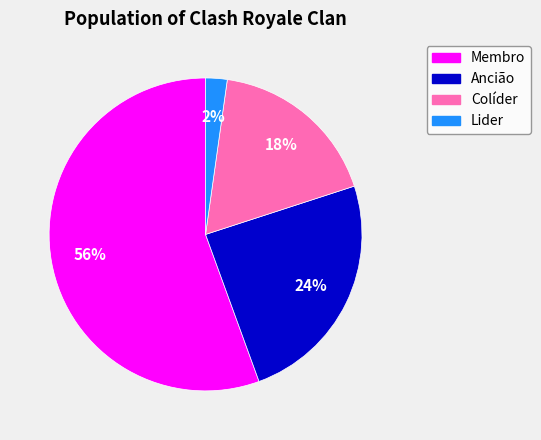

What is the ratio of the value at Membro to the value at Ancião?

2.3